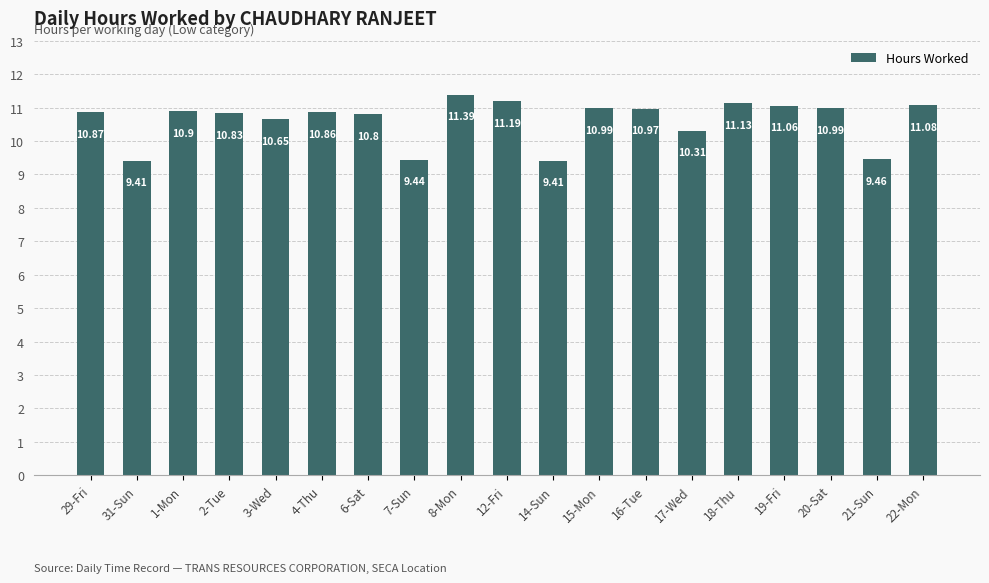

Approximately how many times larger is the value at 31-Sun compared to 16-Tue?

0.9